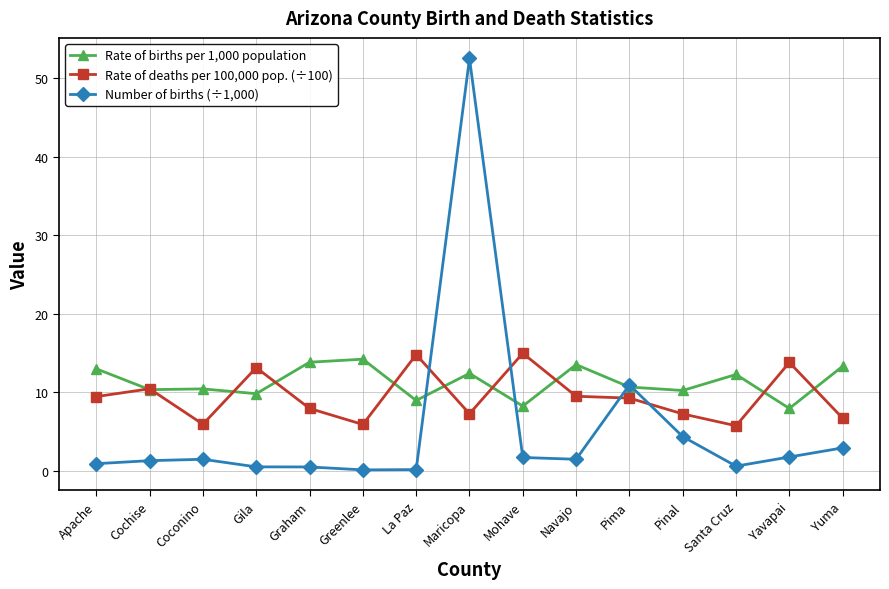

Which series changed the most between Maricopa and Pinal?

Number of births (÷1,000)